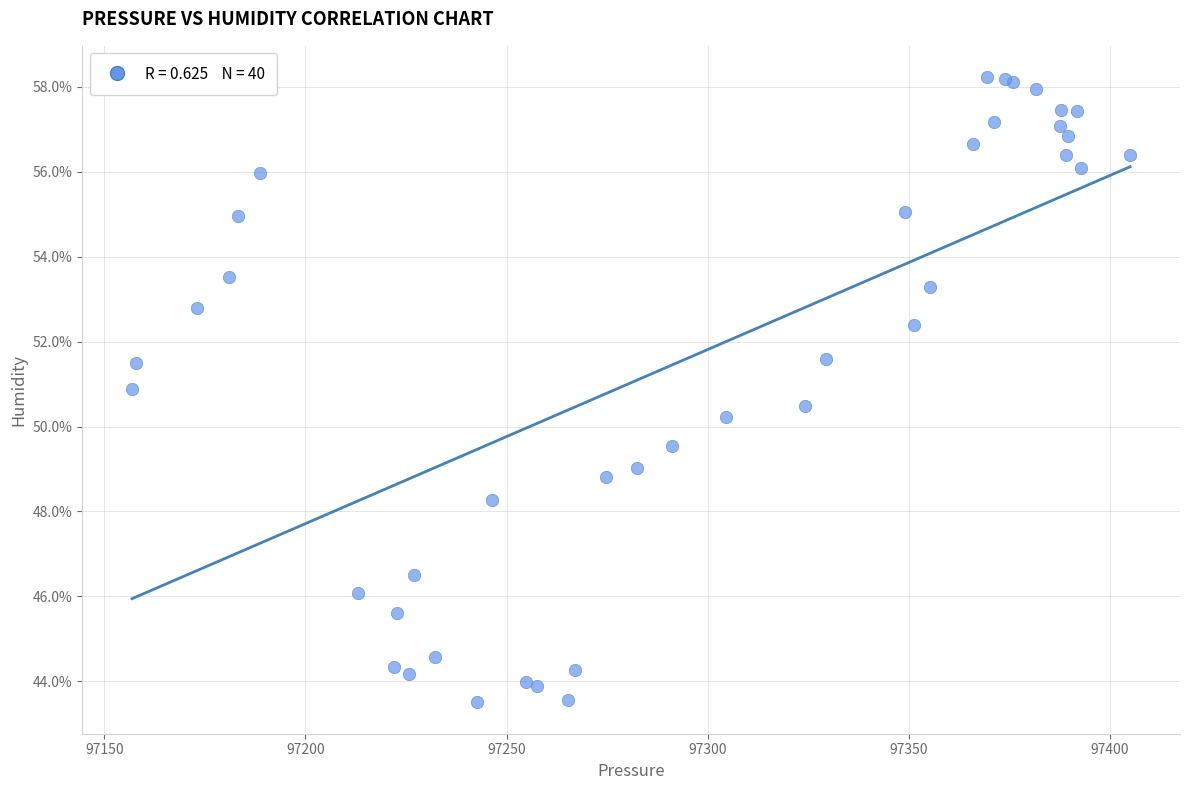

What Y value in the scatter plot is closest to 50?

50.2